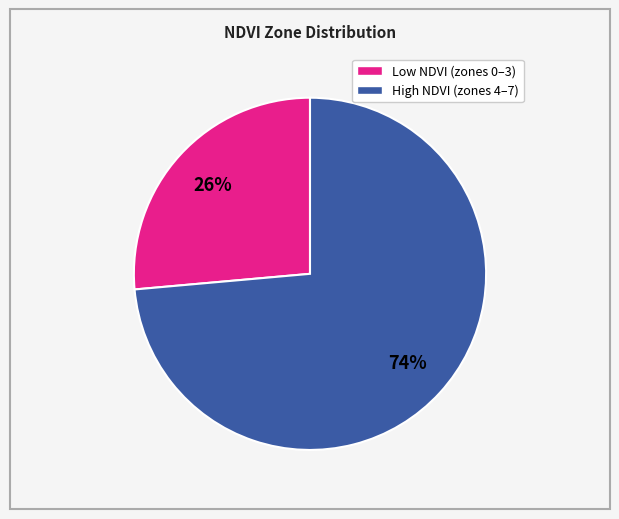

Is there a majority slice in this chart?

Yes